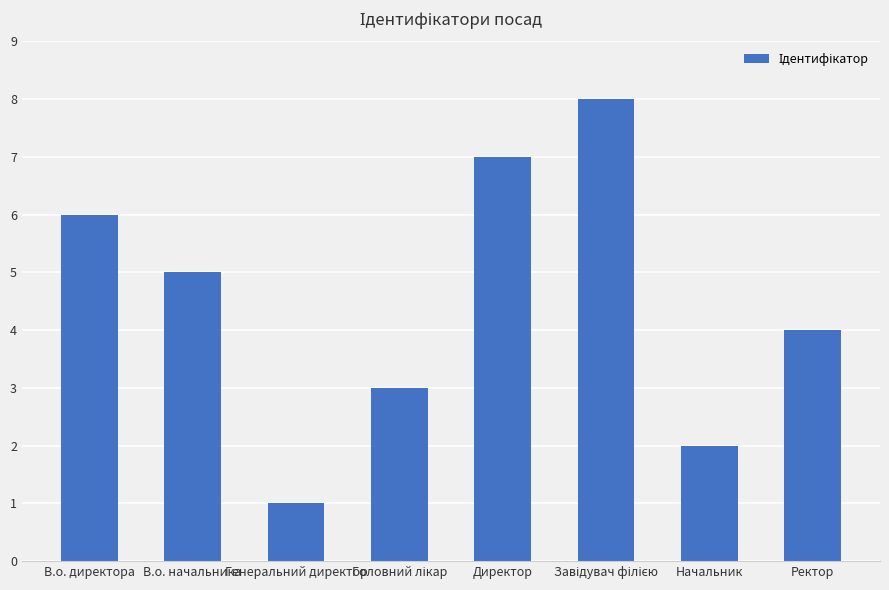

True or false: the data shows 9 at В.о. начальника.

False